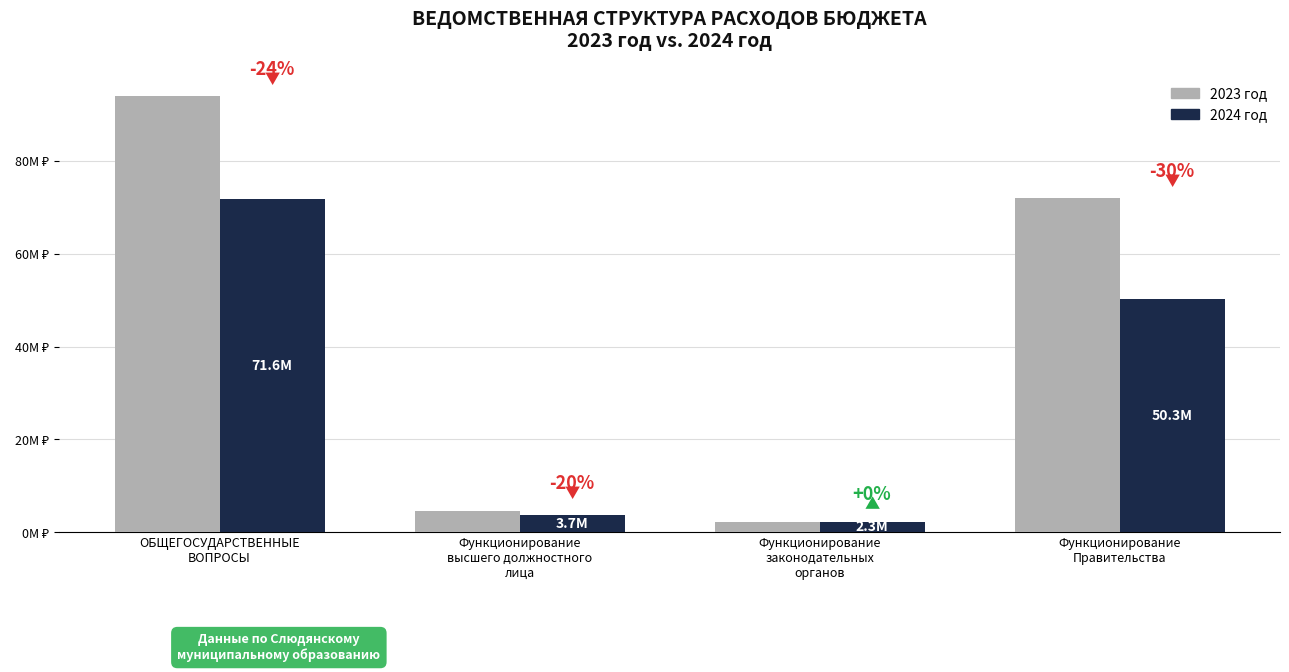

Are the bars horizontal?

No